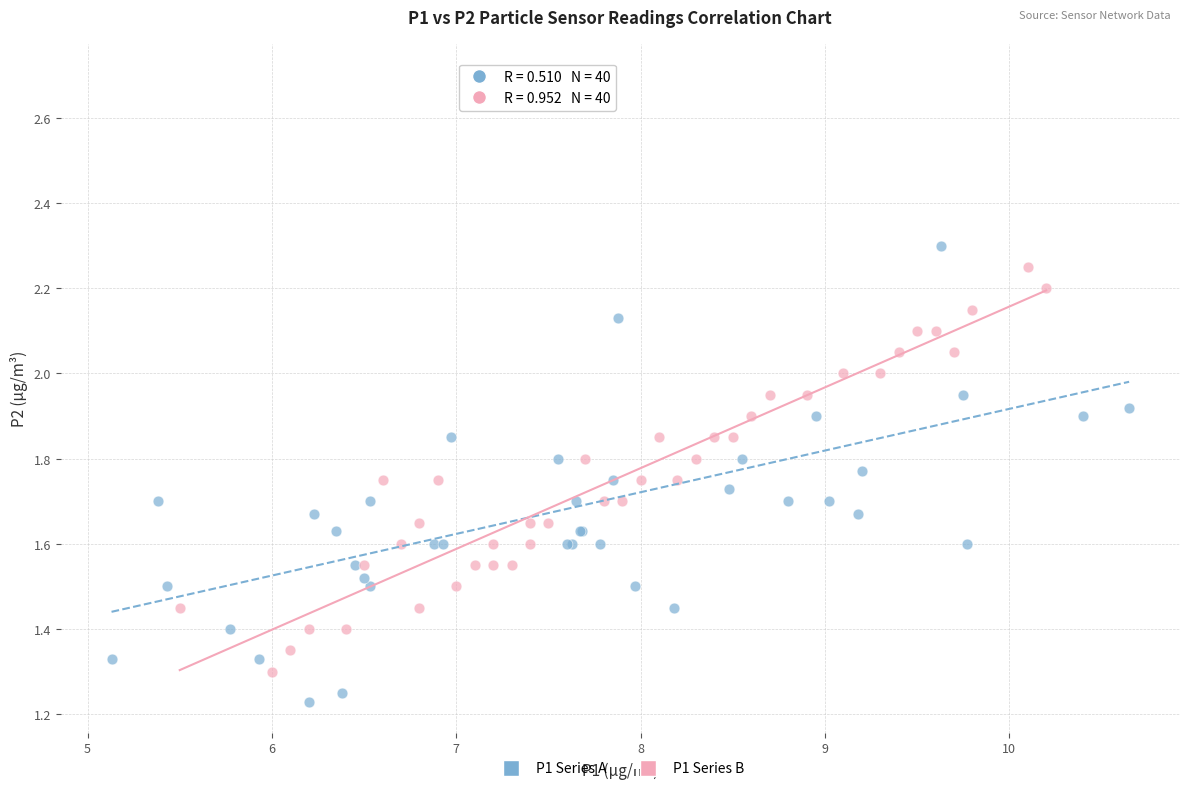

Which series contains the lowest Y value?

P1 Series A